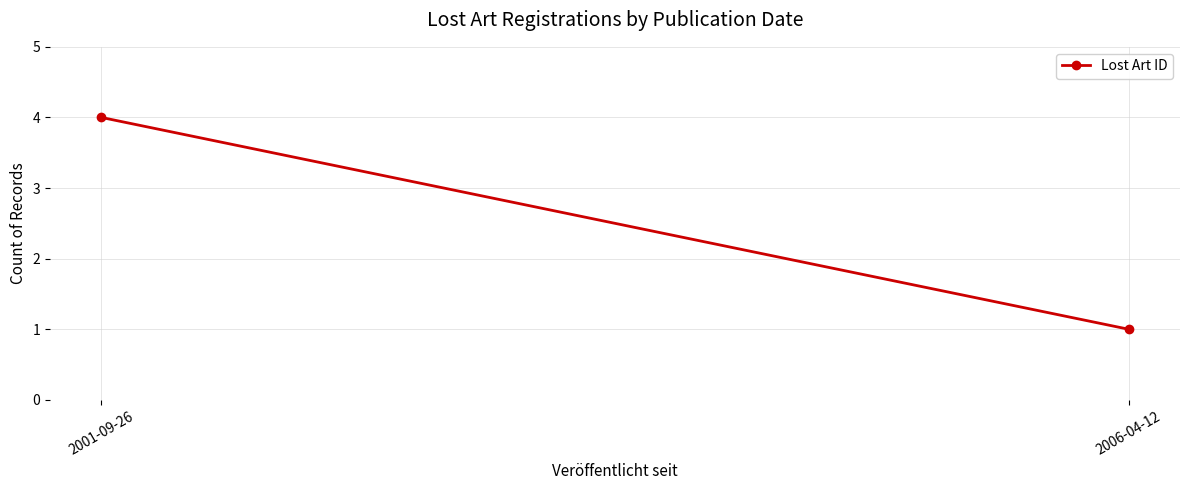

What is the label of the 1st point from the right?

2006-04-12